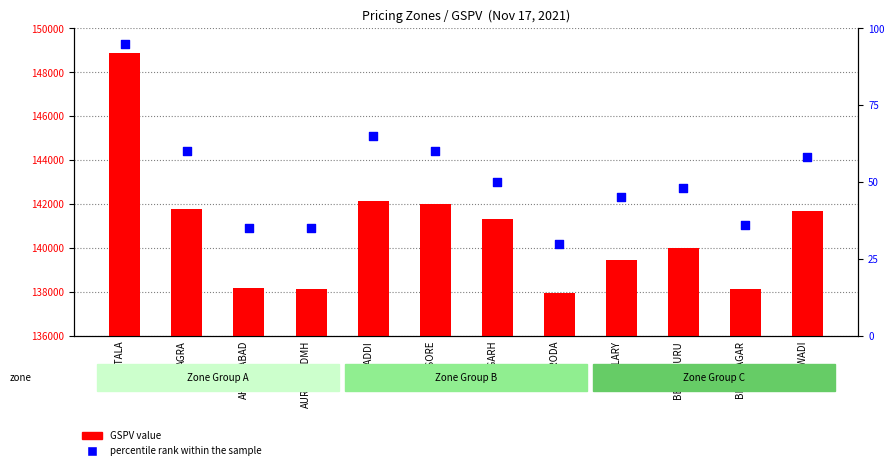

At how many categories does at least one series exceed 26616?

12